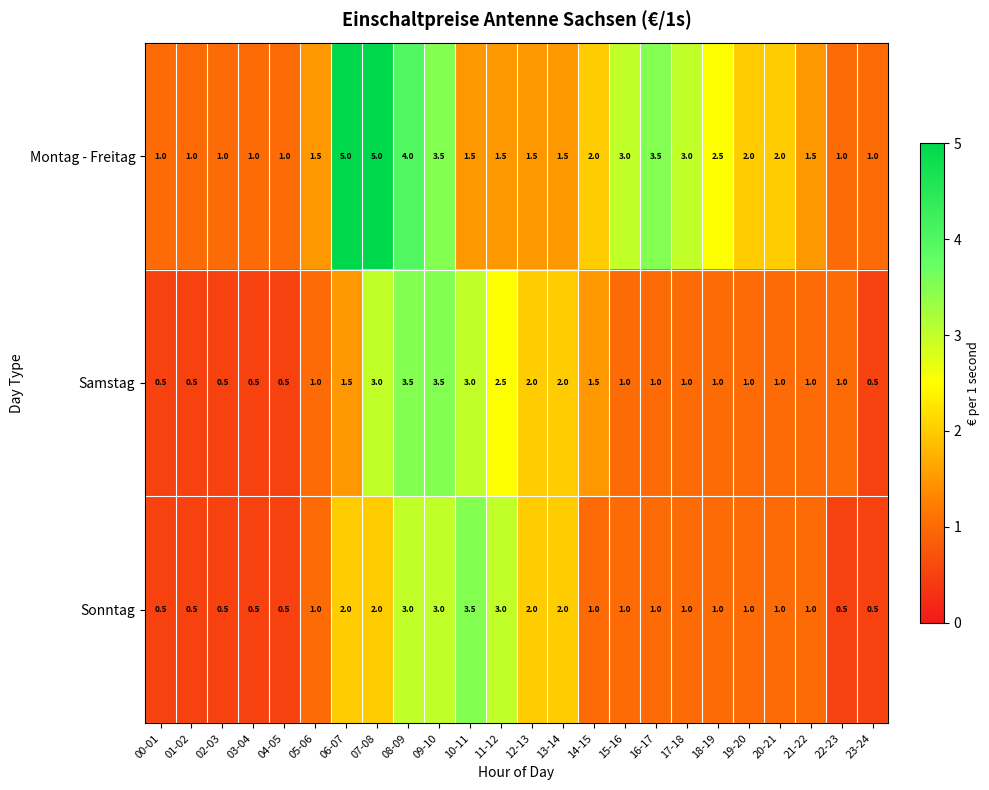

What is the difference between the Montag - Freitag values at 08-09 and 03-04?

3.0